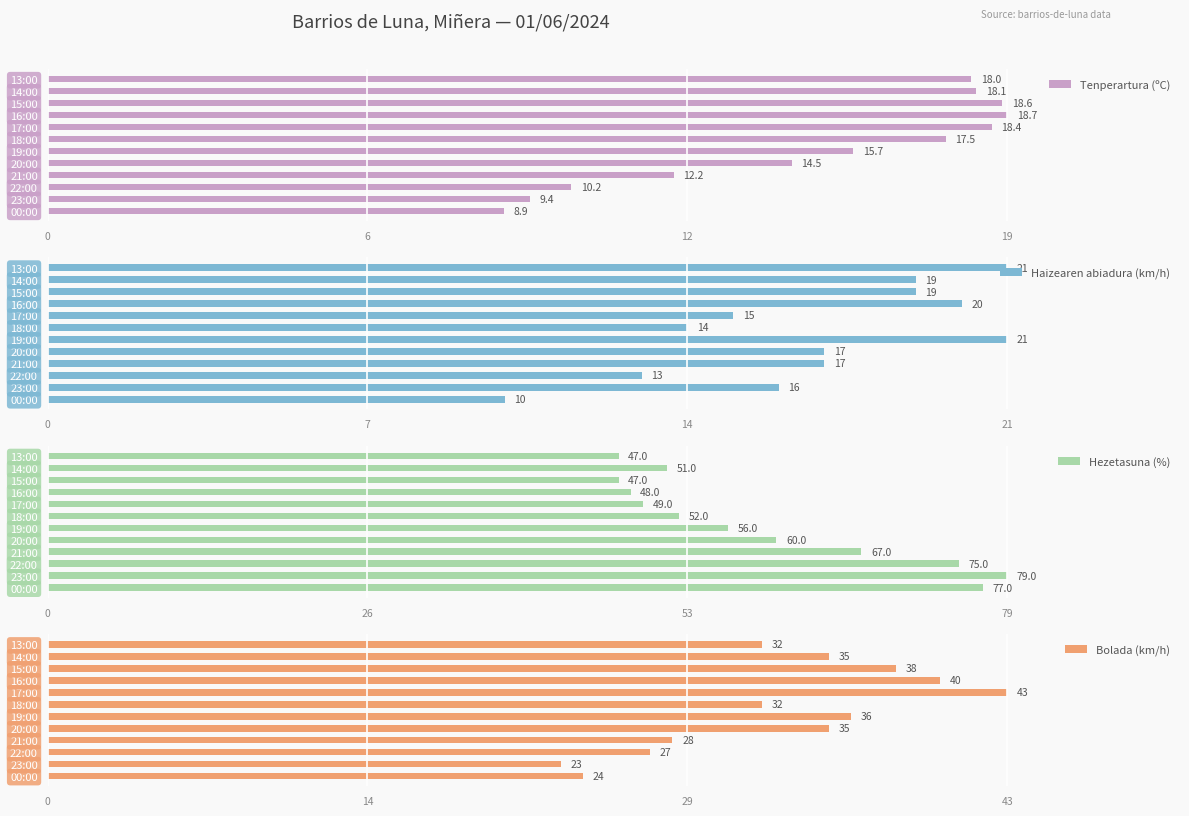

Is it true that Haizearen abiadura (km/h) equals 10 at 21:00?

False